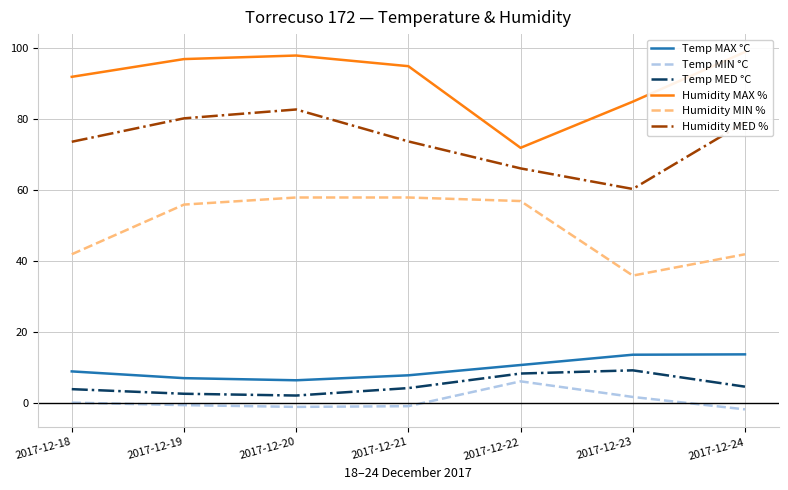

Reading left to right, extract all data points from this chart.

Temp MAX °C: 2017-12-18=9.0	2017-12-19=7.1	2017-12-20=6.5	2017-12-21=7.9	2017-12-22=10.8	2017-12-23=13.7	2017-12-24=13.8
Temp MIN °C: 2017-12-18=0.2	2017-12-19=-0.5	2017-12-20=-1.0	2017-12-21=-0.8	2017-12-22=6.2	2017-12-23=1.8	2017-12-24=-1.7
Temp MED °C: 2017-12-18=4.0	2017-12-19=2.7	2017-12-20=2.2	2017-12-21=4.3	2017-12-22=8.4	2017-12-23=9.3	2017-12-24=4.7
Humidity MAX %: 2017-12-18=92.0	2017-12-19=97.0	2017-12-20=98.0	2017-12-21=95.0	2017-12-22=72.0	2017-12-23=85.0	2017-12-24=99.0
Humidity MIN %: 2017-12-18=42.0	2017-12-19=56.0	2017-12-20=58.0	2017-12-21=58.0	2017-12-22=57.0	2017-12-23=36.0	2017-12-24=42.0
Humidity MED %: 2017-12-18=73.7	2017-12-19=80.3	2017-12-20=82.8	2017-12-21=73.8	2017-12-22=66.2	2017-12-23=60.4	2017-12-24=79.2